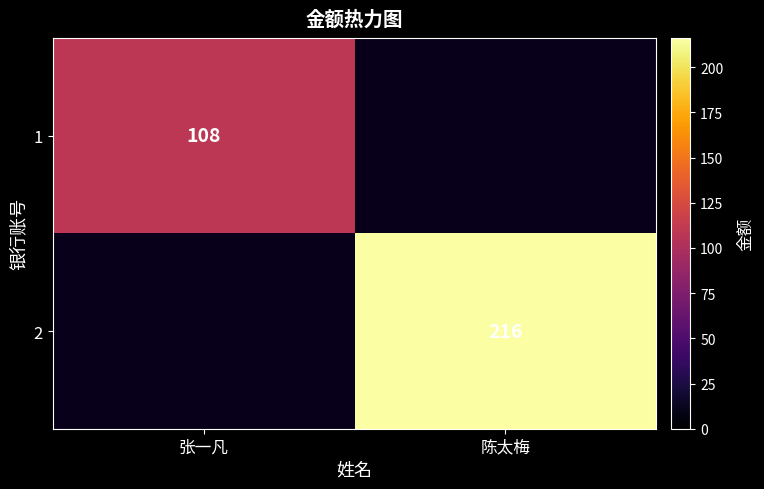

What is the maximum value shown in the chart?

216.0